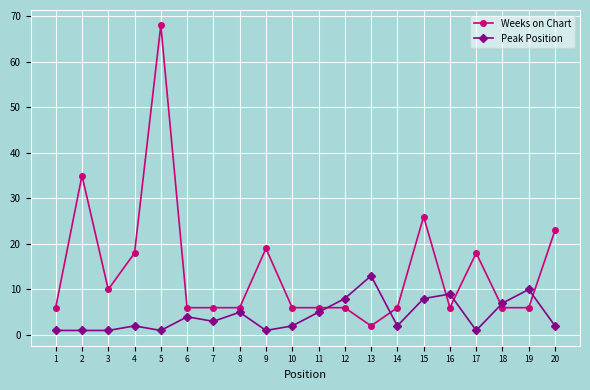

True or false: Weeks on Chart has more than 0 interior local peaks.

True